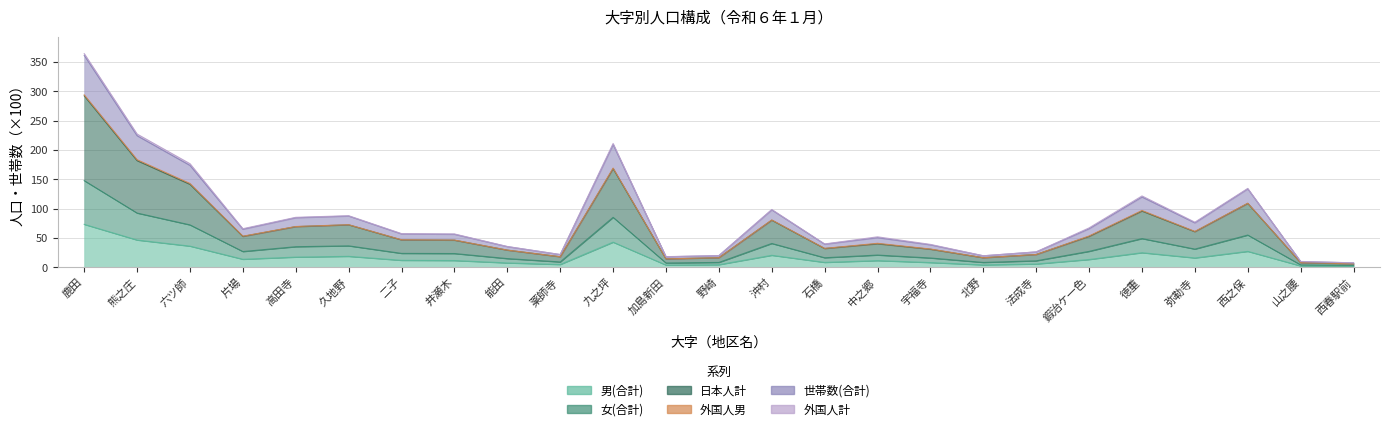

What is the greatest value displayed?

364.4